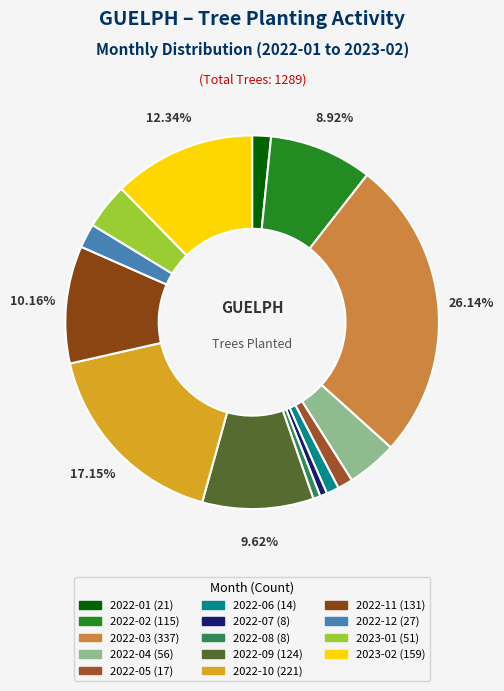

Which has a higher value, 2022-09 or 2022-04?

2022-09